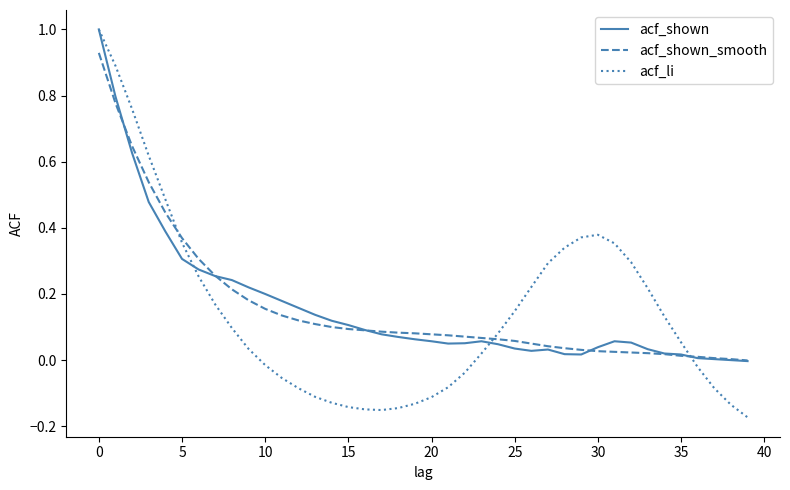

Which series has the widest spread of values?

acf_li